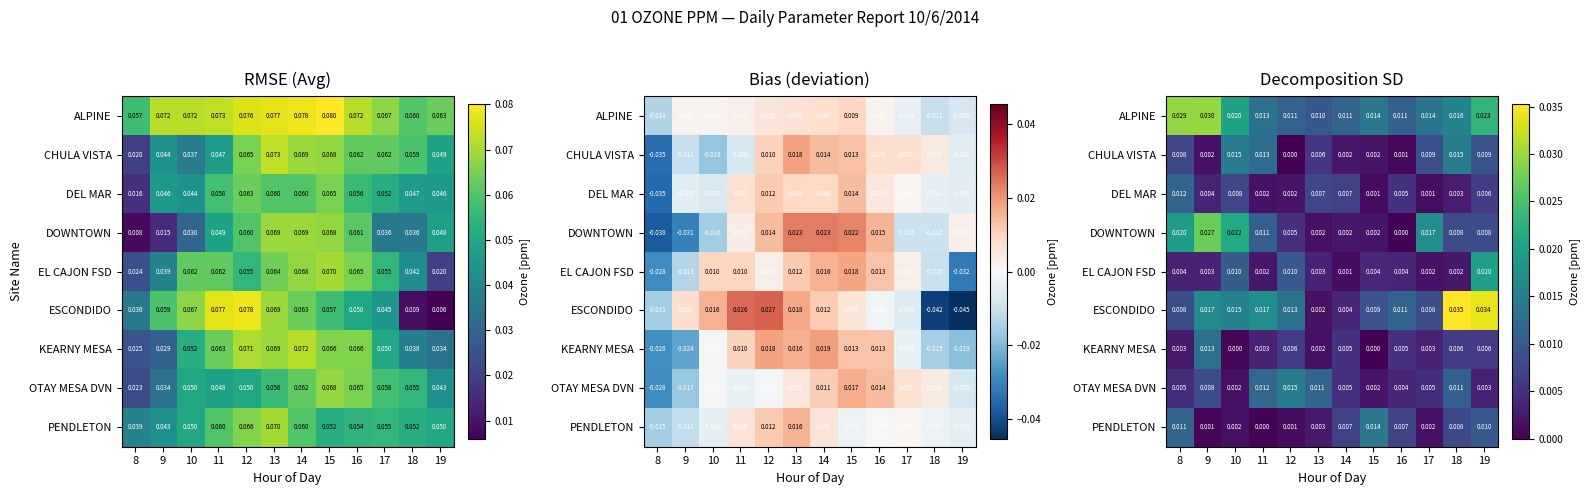

List the series in order of their peak value, lowest first.

DEL MAR, KEARNY MESA, PENDLETON, CHULA VISTA, OTAY MESA DVN, EL CAJON FSD, DOWNTOWN, ALPINE, ESCONDIDO